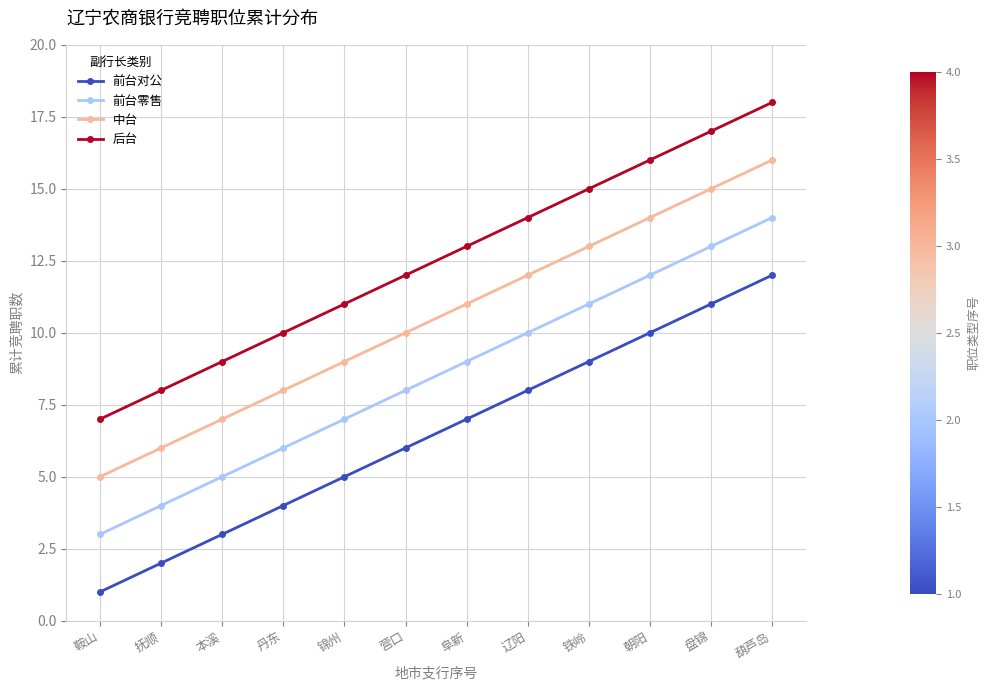

What is the lowest value of the 中台 series?

5